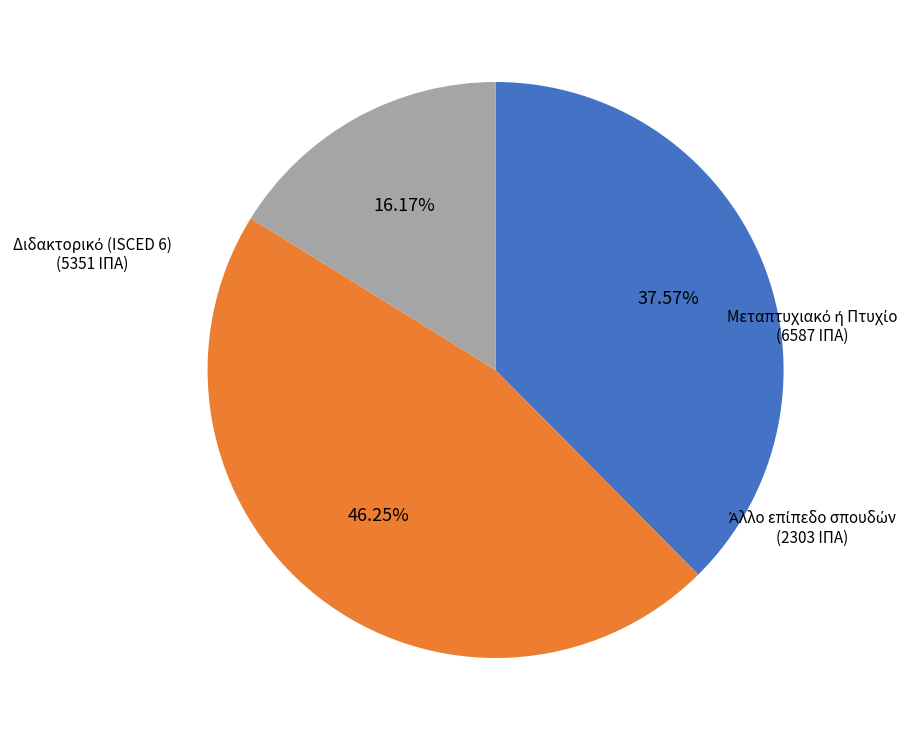

Is there a majority slice in this chart?

No